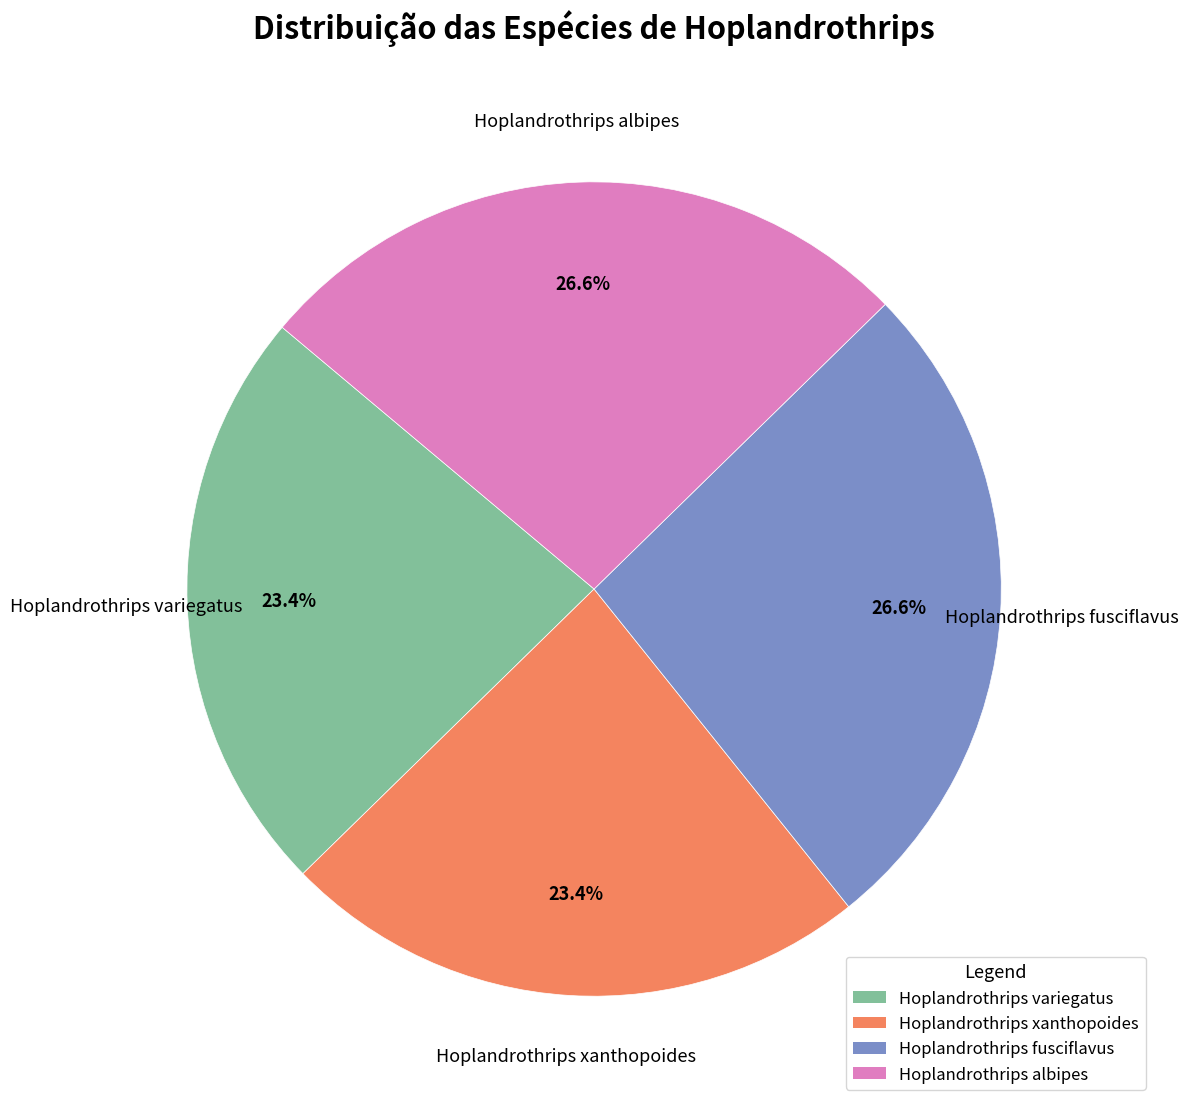

To the nearest percent, what percentage of the pie is Hoplandrothrips xanthopoides?

23%